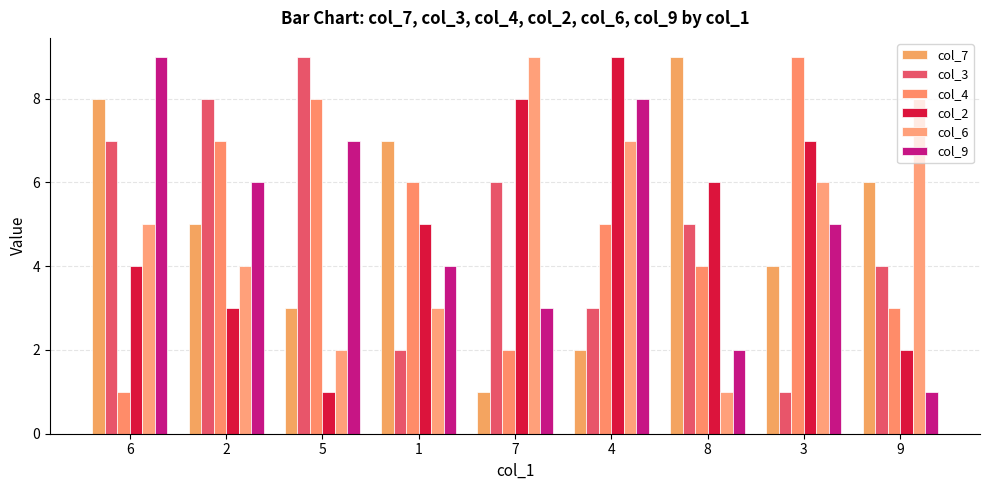

Reading left to right, what are all the values shown in this chart?

col_7: 6=8	2=5	5=3	1=7	7=1	4=2	8=9	3=4	9=6
col_3: 6=7	2=8	5=9	1=2	7=6	4=3	8=5	3=1	9=4
col_4: 6=1	2=7	5=8	1=6	7=2	4=5	8=4	3=9	9=3
col_2: 6=4	2=3	5=1	1=5	7=8	4=9	8=6	3=7	9=2
col_6: 6=5	2=4	5=2	1=3	7=9	4=7	8=1	3=6	9=8
col_9: 6=9	2=6	5=7	1=4	7=3	4=8	8=2	3=5	9=1